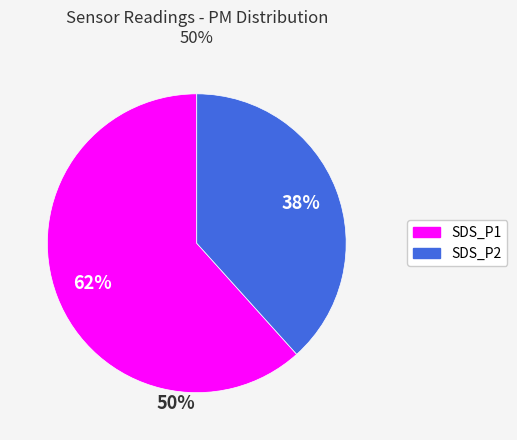

What is the ratio of the value at SDS_P2 to the value at SDS_P1?

0.6